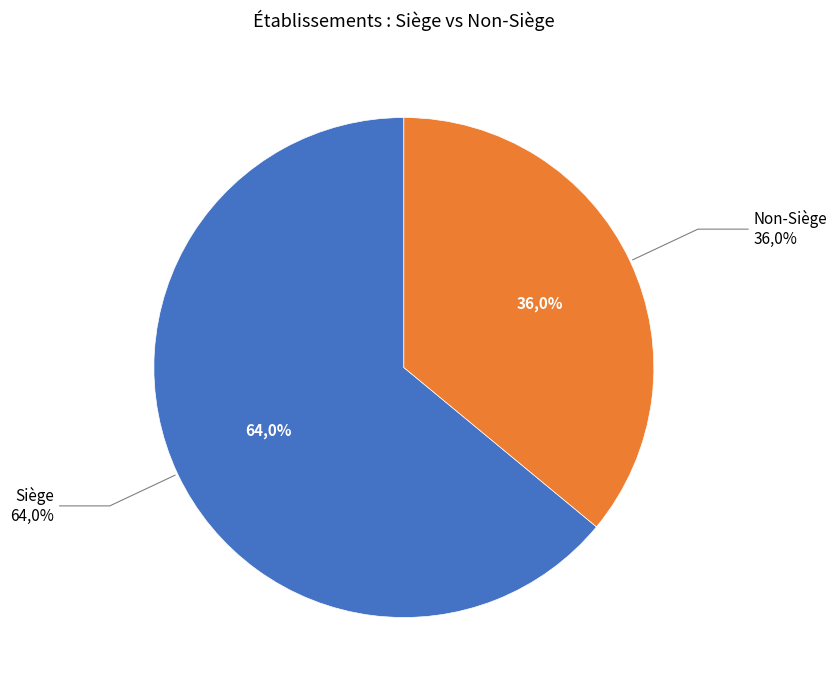

How many segments does this pie chart have?

2